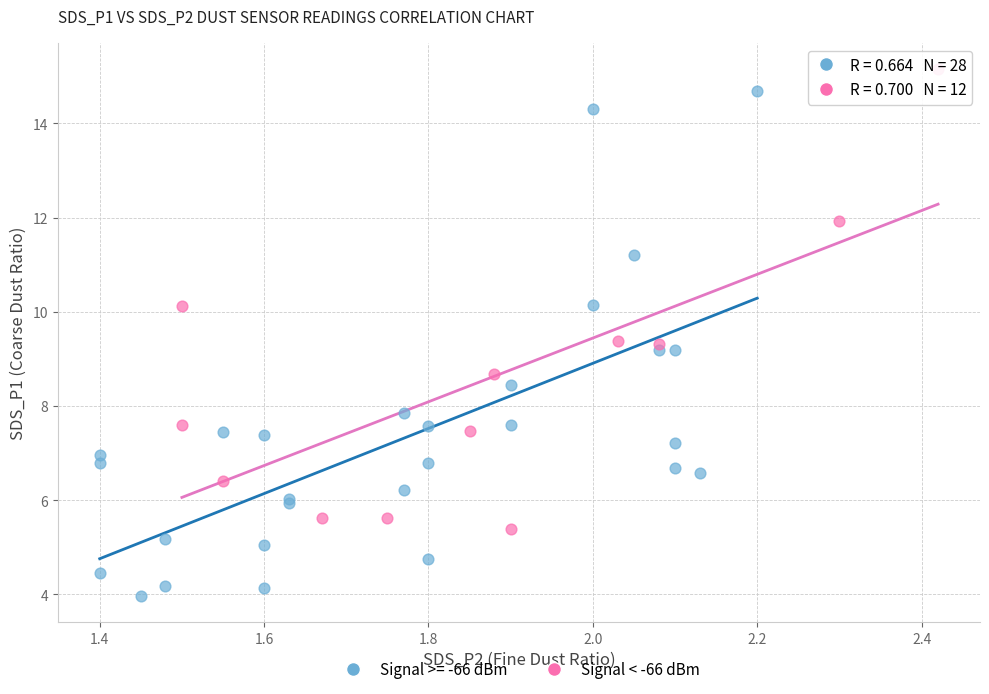

Which series reaches the minimum Y coordinate?

Signal >= -66 dBm